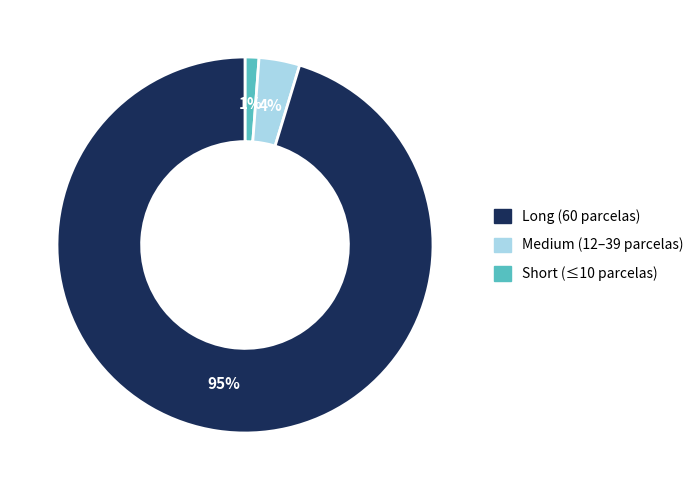

To the nearest percent, what is the difference between the largest and smallest slice percentages?

94%